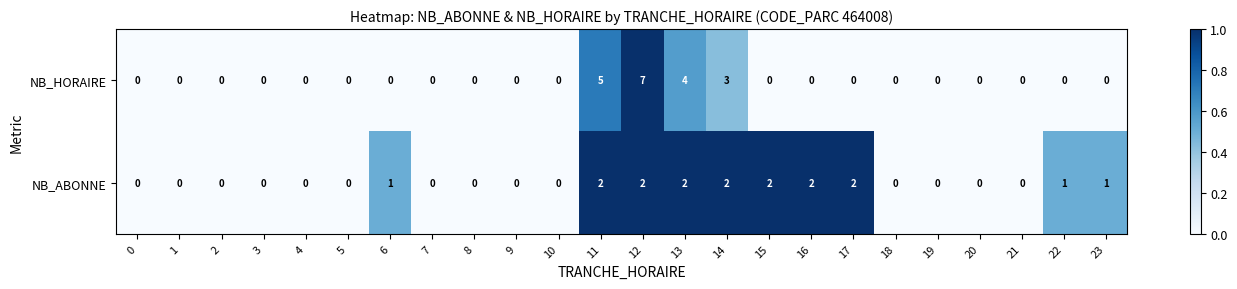

Which series has the largest total across all categories?

NB_HORAIRE